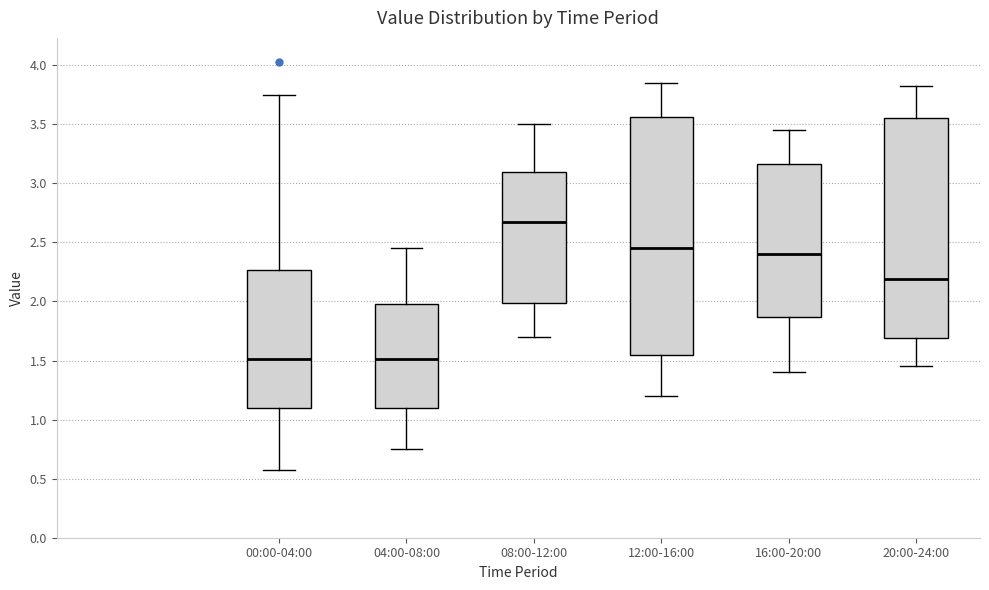

Reading left to right, read every box against the y-axis: the position of its median line, the range the box covers, and the ends of its whiskers. The values are not printed on the chart, so give them approximately, as read against the axis.

00:00-04:00: median 1.50, box 1.10 to 2.25, whiskers 0.55 to 3.75
04:00-08:00: median 1.50, box 1.10 to 2.00, whiskers 0.75 to 2.45
08:00-12:00: median 2.70, box 2.00 to 3.10, whiskers 1.70 to 3.50
12:00-16:00: median 2.45, box 1.55 to 3.55, whiskers 1.20 to 3.85
16:00-20:00: median 2.40, box 1.85 to 3.15, whiskers 1.40 to 3.45
20:00-24:00: median 2.20, box 1.70 to 3.55, whiskers 1.45 to 3.80